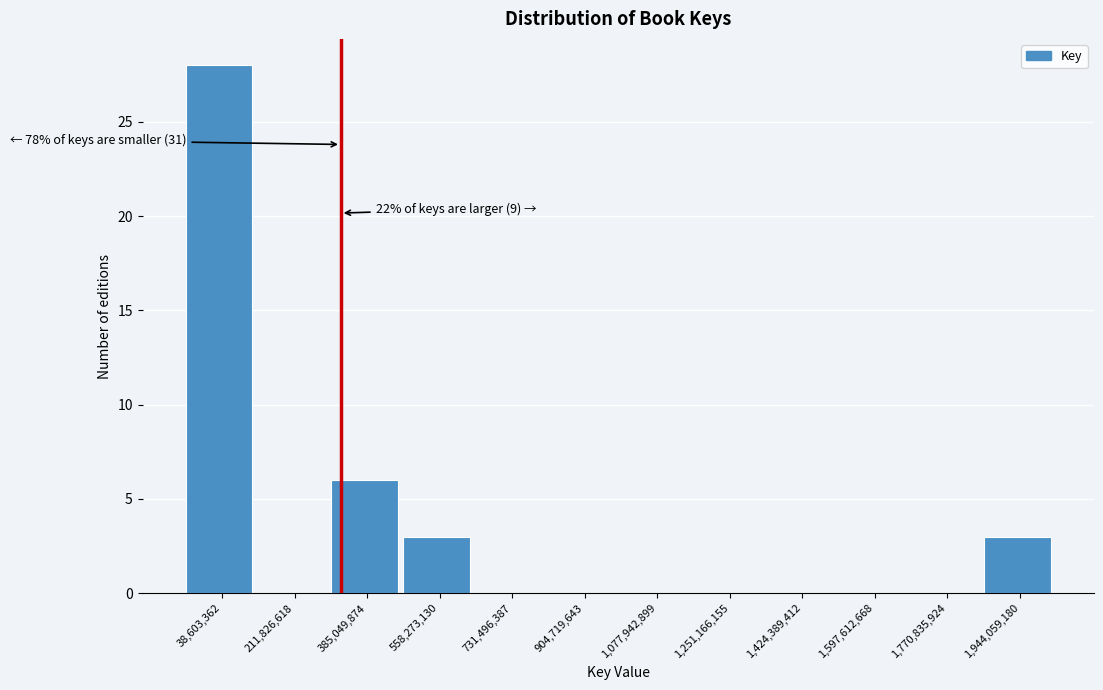

At which label is the value closest to 14?

385,049,874